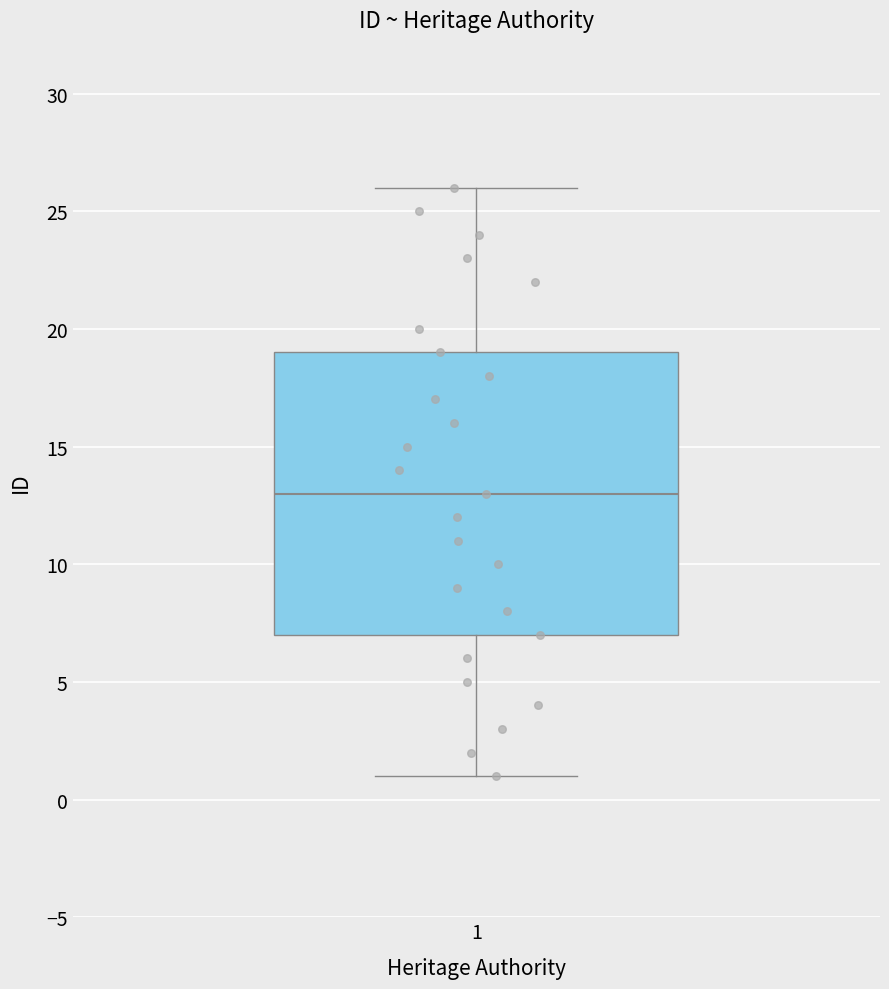

Transcribe this box plot: give where the median line is, the range the box spans, and where the two whiskers end, as read against the y-axis. The values are not printed on the chart, so give them approximately, as read against the axis.

median 13, box 7 to 19, whiskers 1 to 26